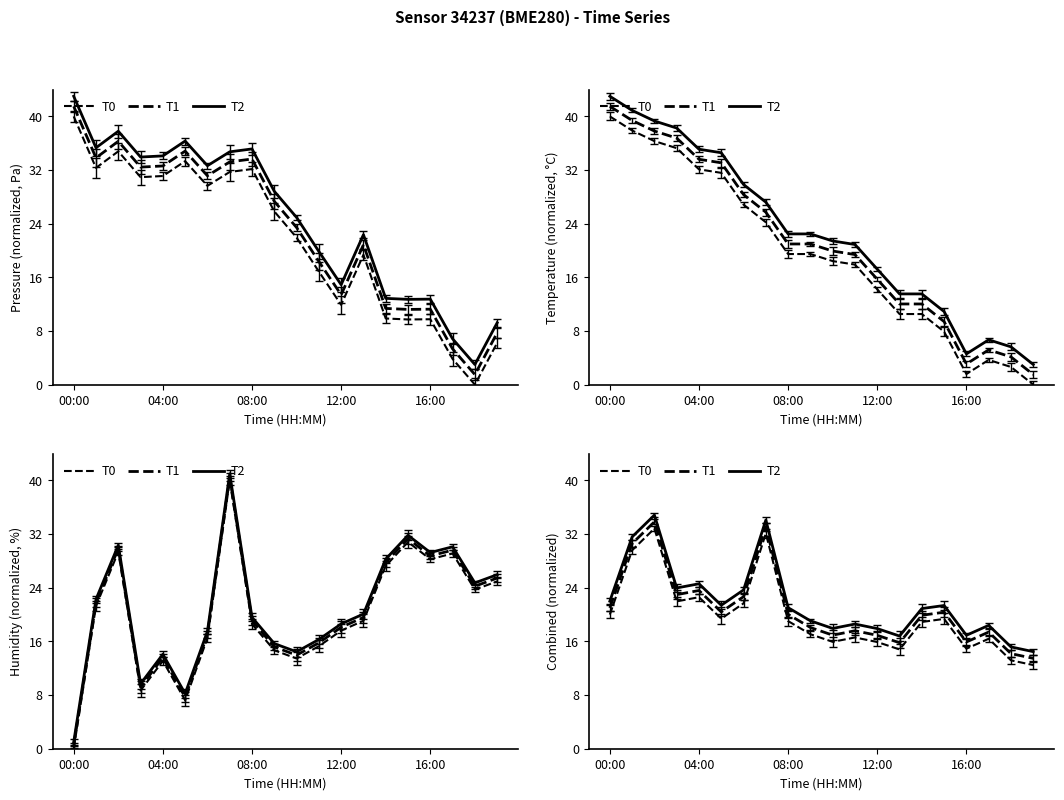

Which category has the highest value in the humidity series?

07:00